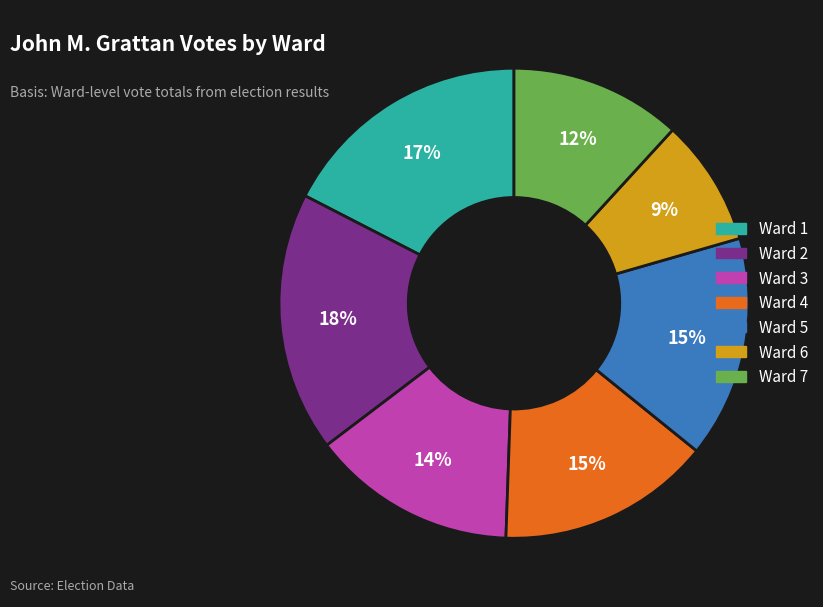

Is Ward 3 the majority of the pie?

No